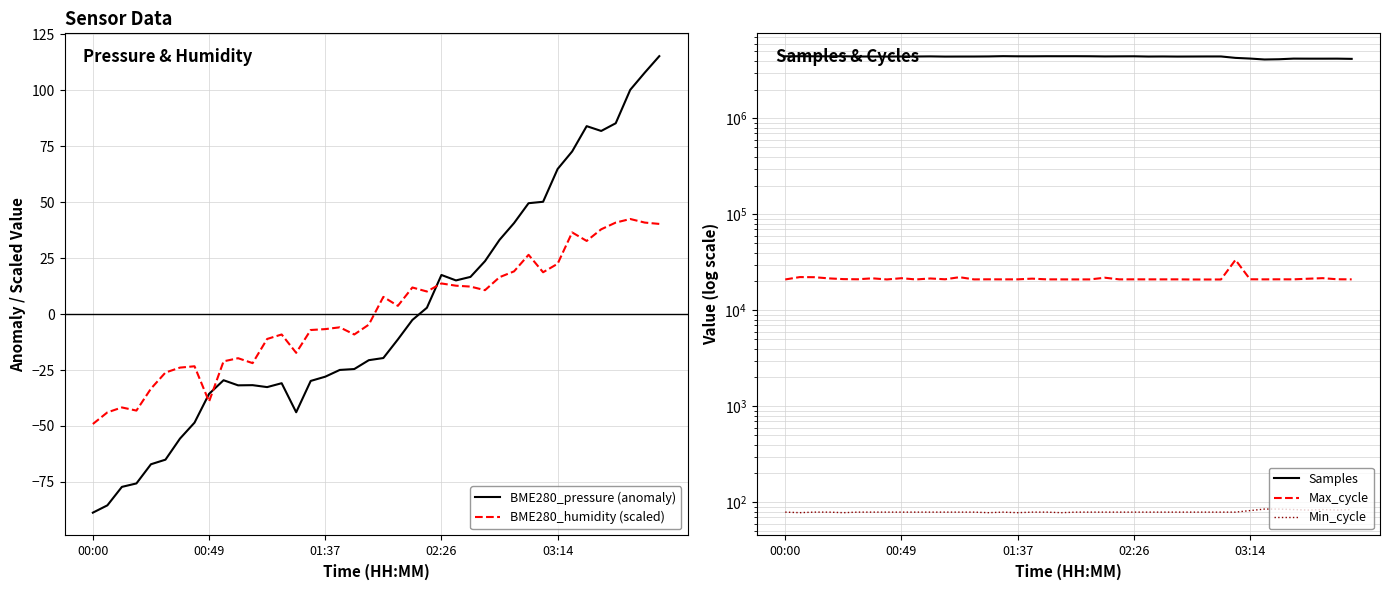

What value does the BME280_humidity (scaled) series have at 20?

7.7